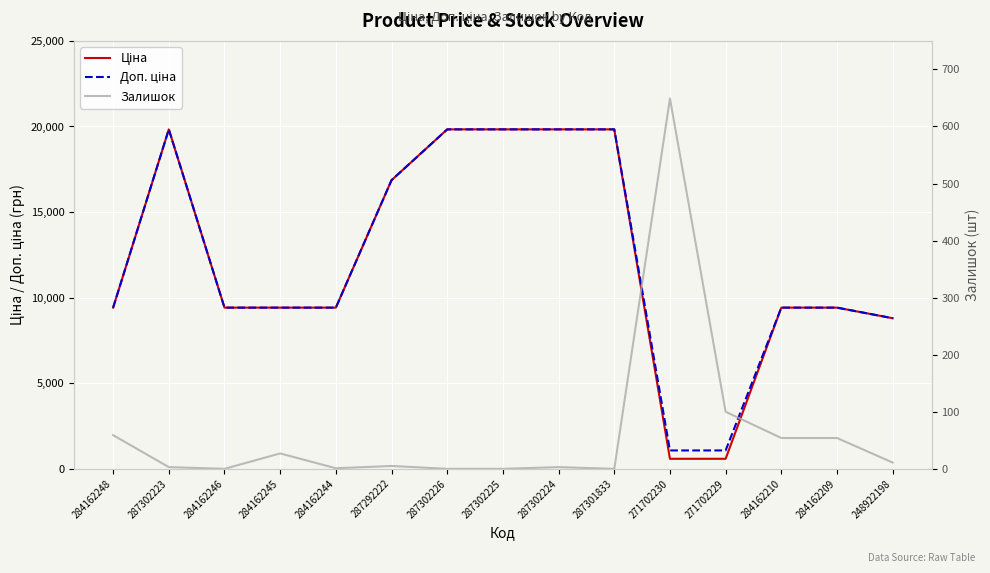

What position from the right is 284162245?

12